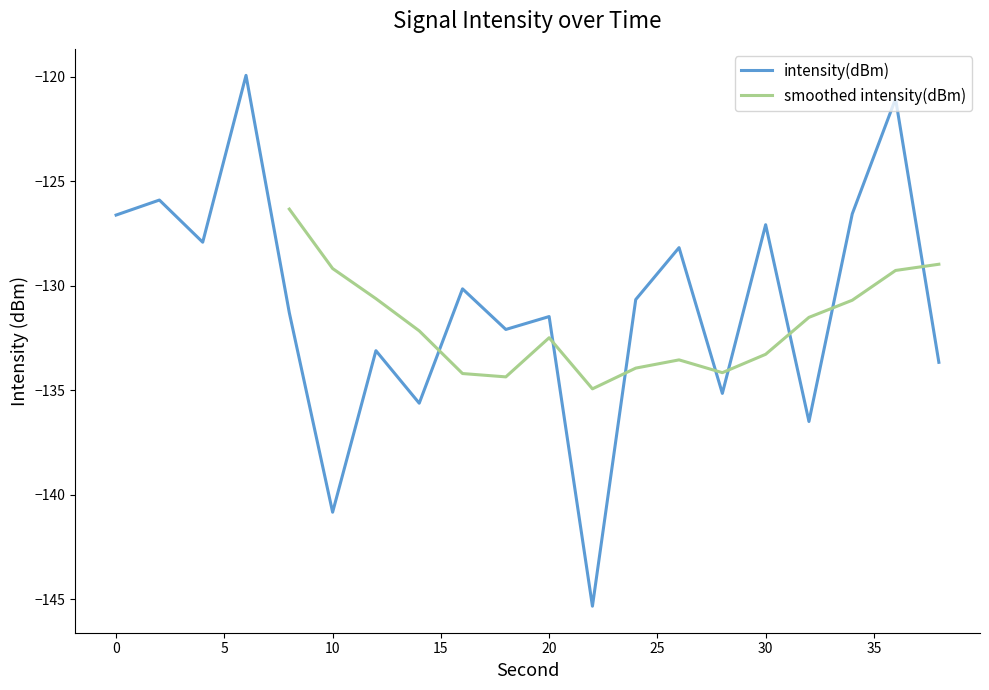

Reading left to right, transcribe all the data shown in this chart.

-126.6	-125.9	-127.9	-119.9	-131.3	-140.8	-133.1	-135.6	-130.1	-132.1	-131.5	-145.3	-130.7	-128.2	-135.1	-127.1	-136.5	-126.6	-121.1	-133.7